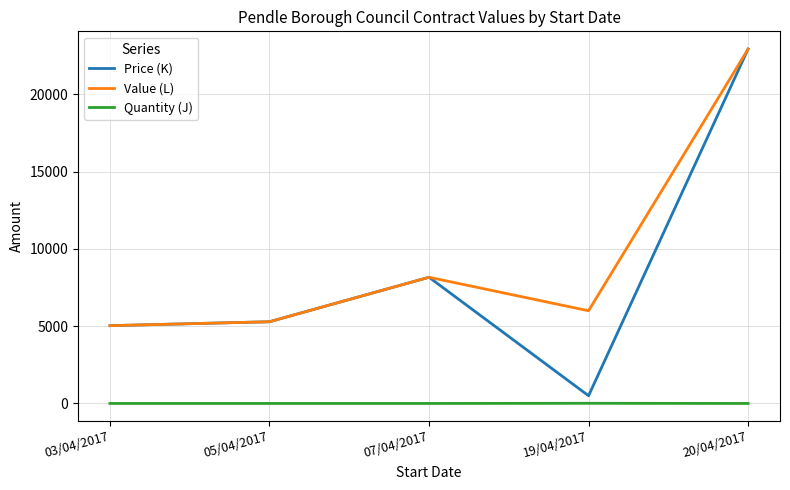

Which series has the widest spread of values?

Price (K)